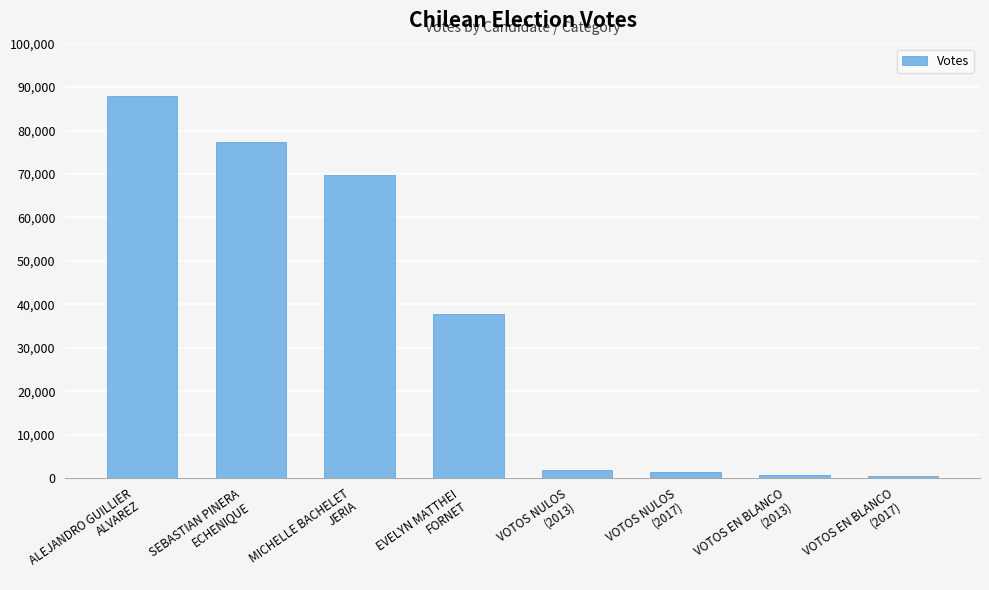

What is the difference between the maximum and minimum values?

87288